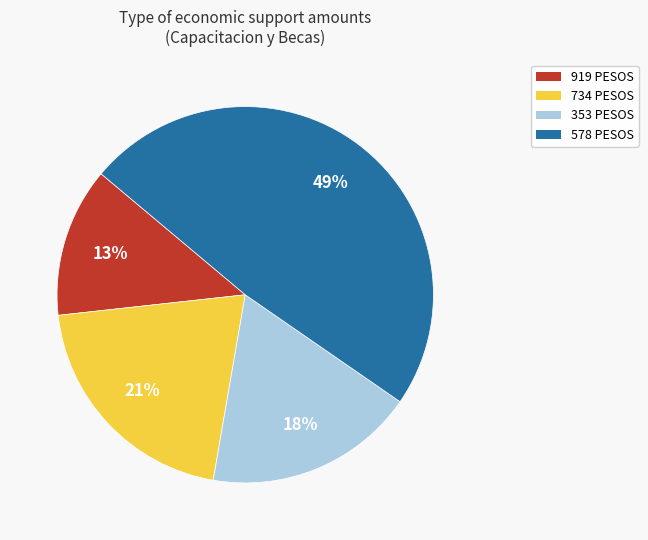

Between 734 PESOS and 353 PESOS, which is larger?

734 PESOS